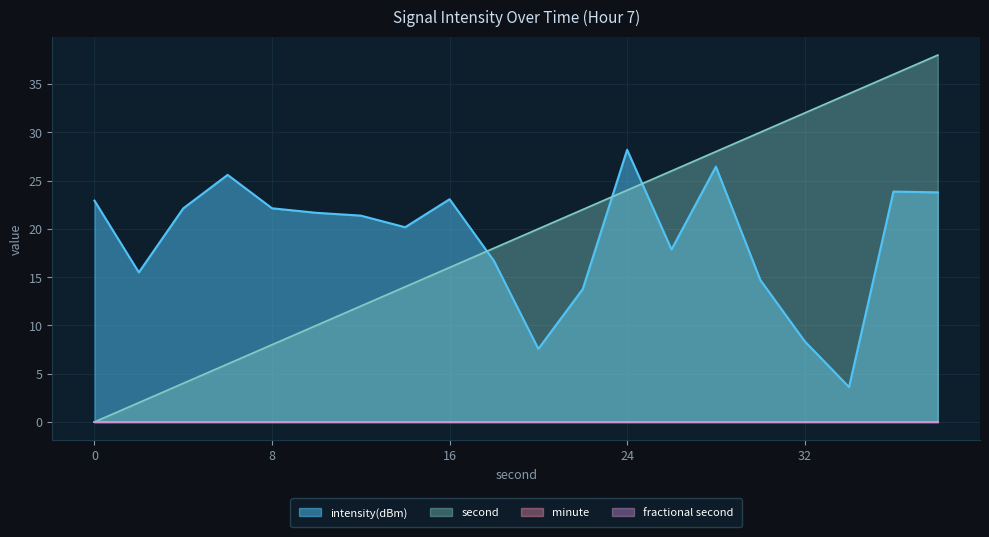

How many lines are shown in the chart?

4